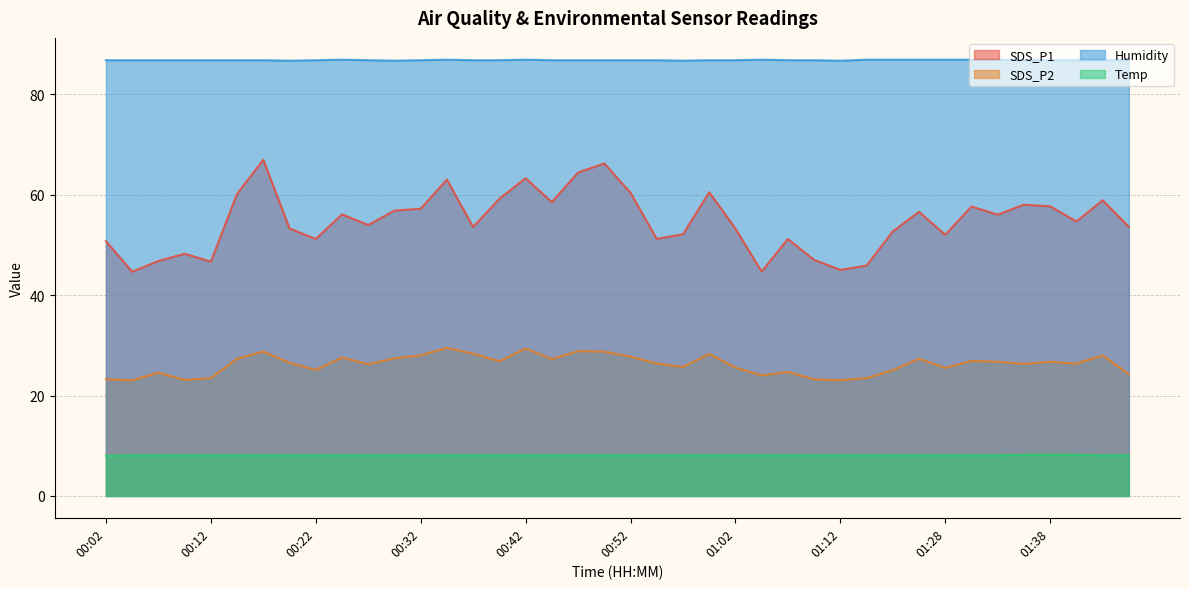

What is the average value of the SDS_P1 series?

54.8